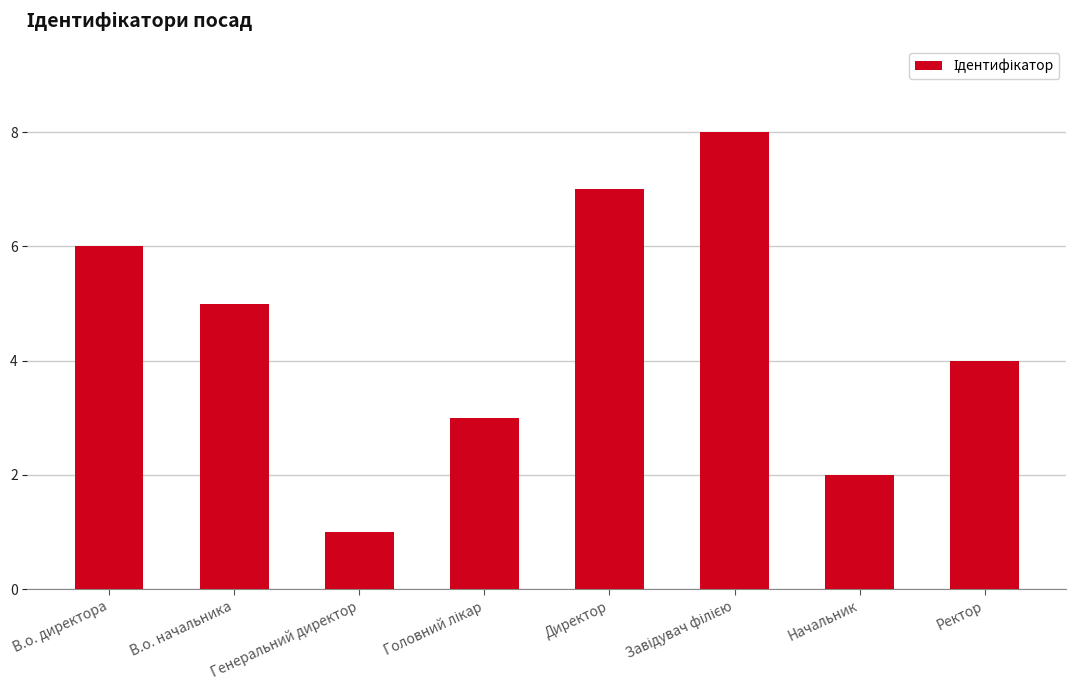

What is the label of the 7th bar from the left?

Начальник